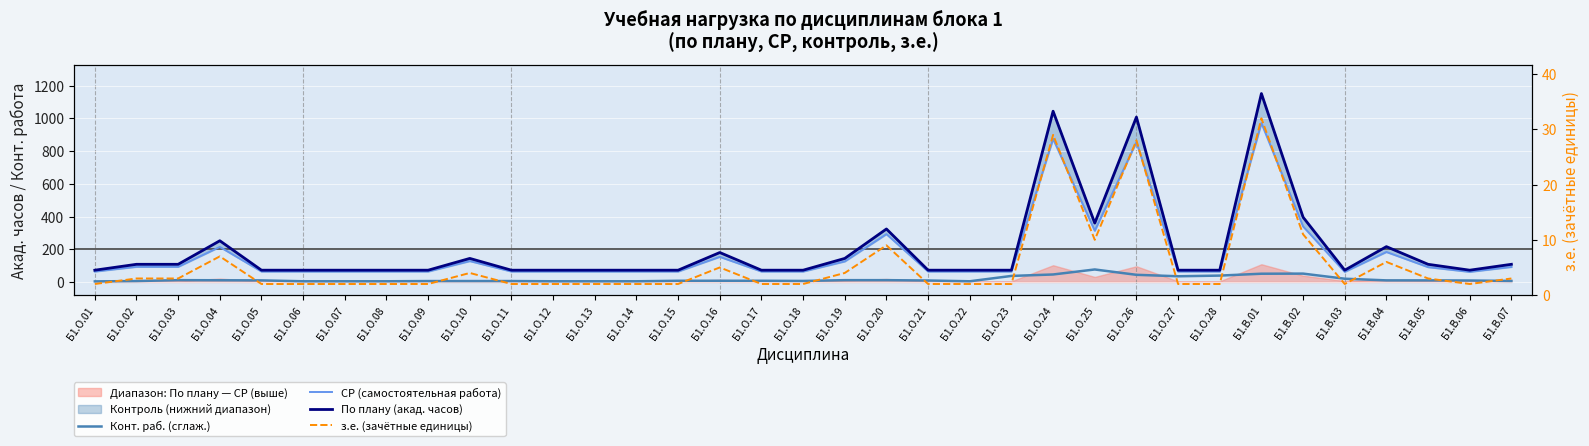

At which label does СР (самостоятельная работа) reach its peak?

Б1.В.01